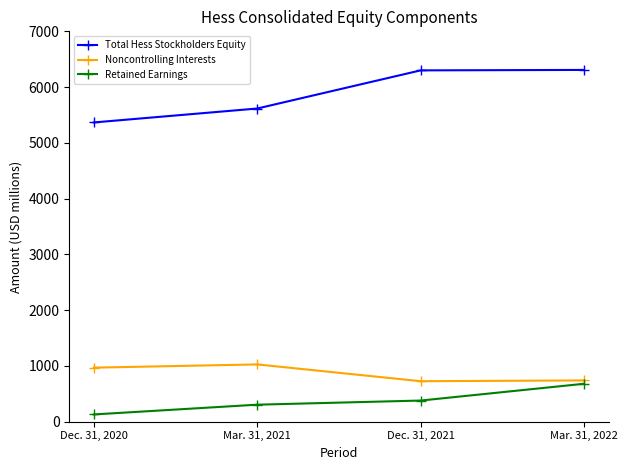

True or false: Retained Earnings has a value of 130 at Dec. 31, 2020.

True